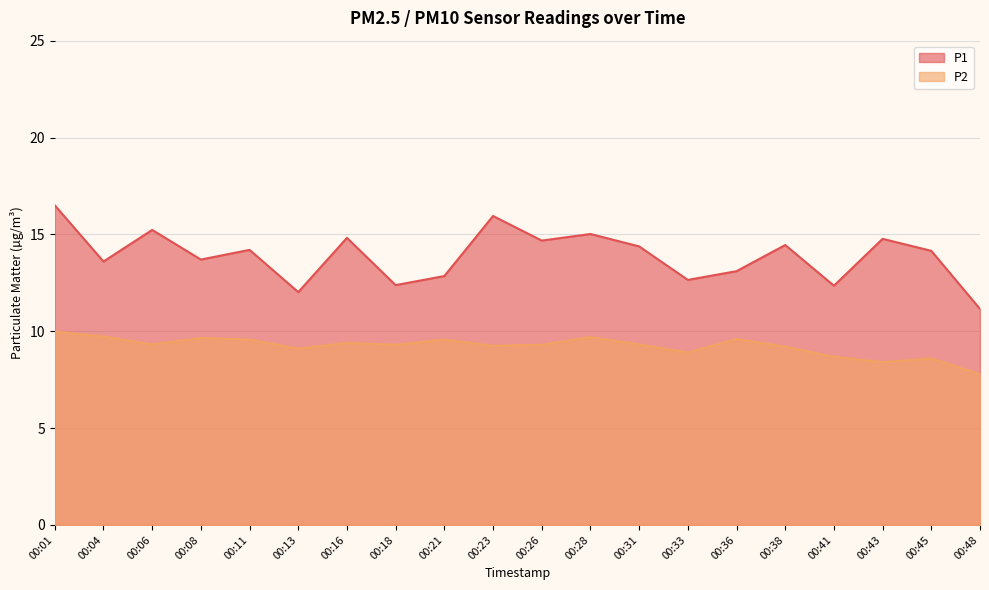

Between 00:26 and 00:01, which is larger?

00:01